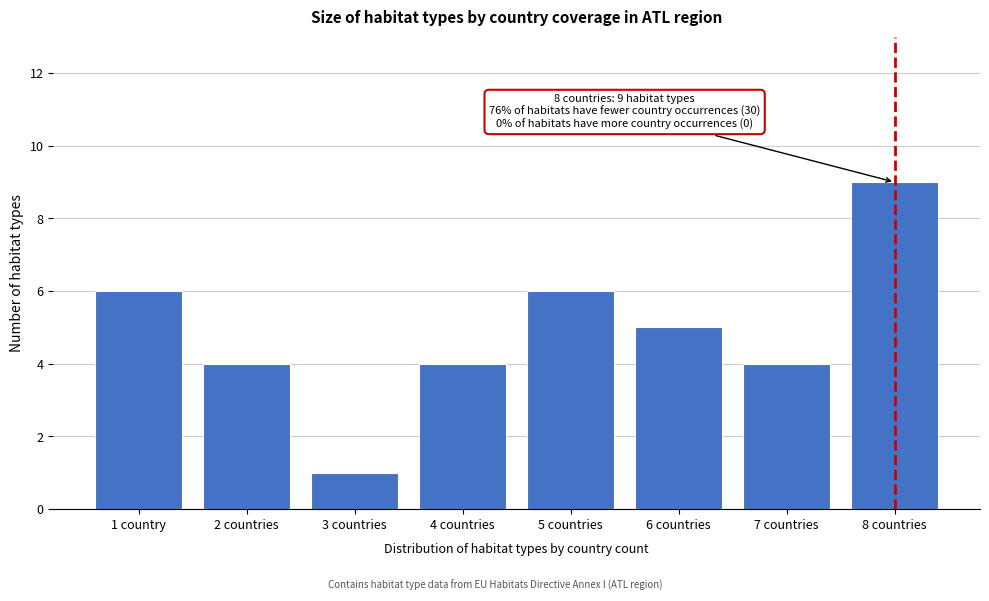

Reading left to right, what are all the values shown in this chart?

1 country=6	2 countries=4	3 countries=1	4 countries=4	5 countries=6	6 countries=5	7 countries=4	8 countries=9